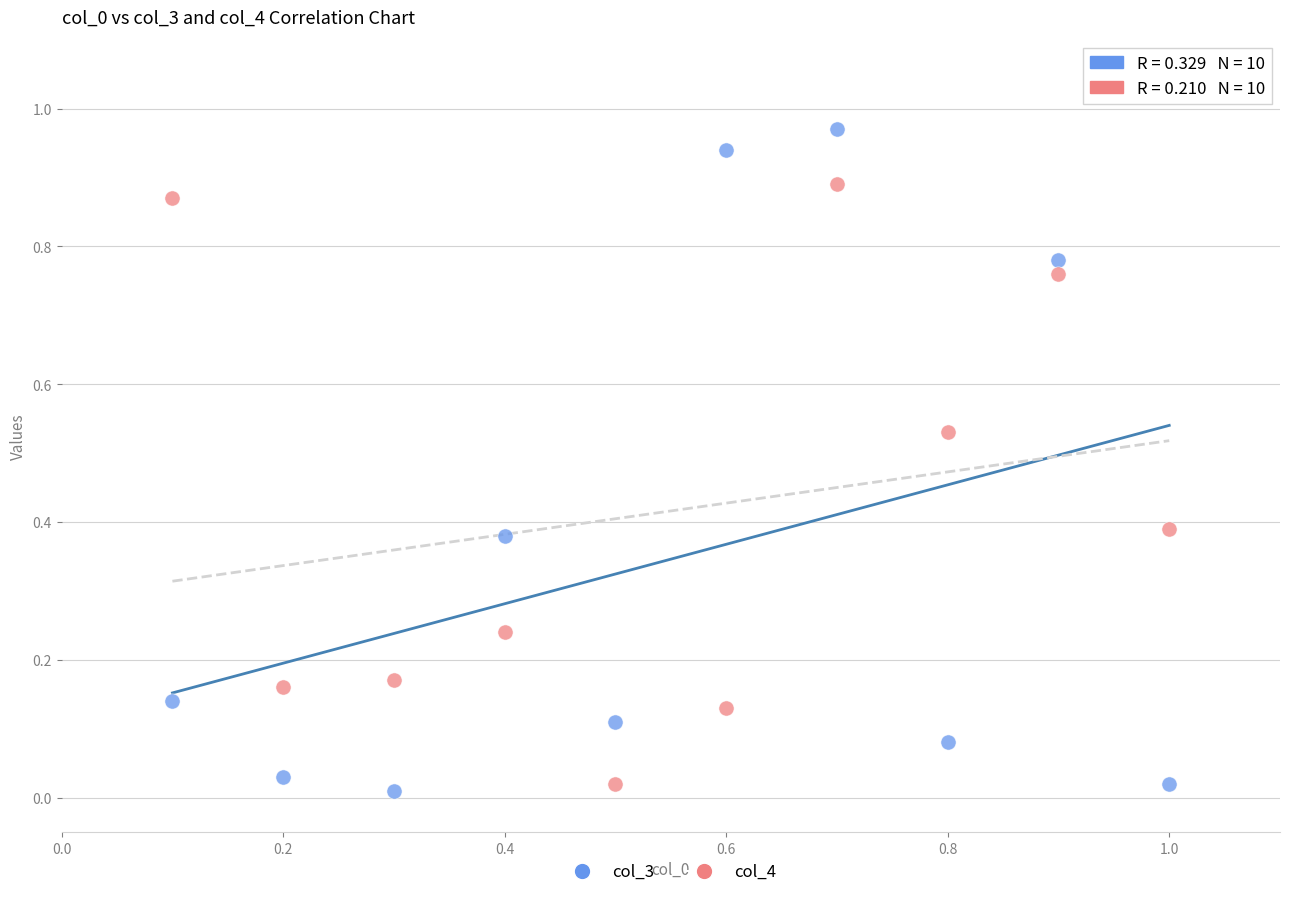

Which series has the largest Y range (max minus min)?

col_3